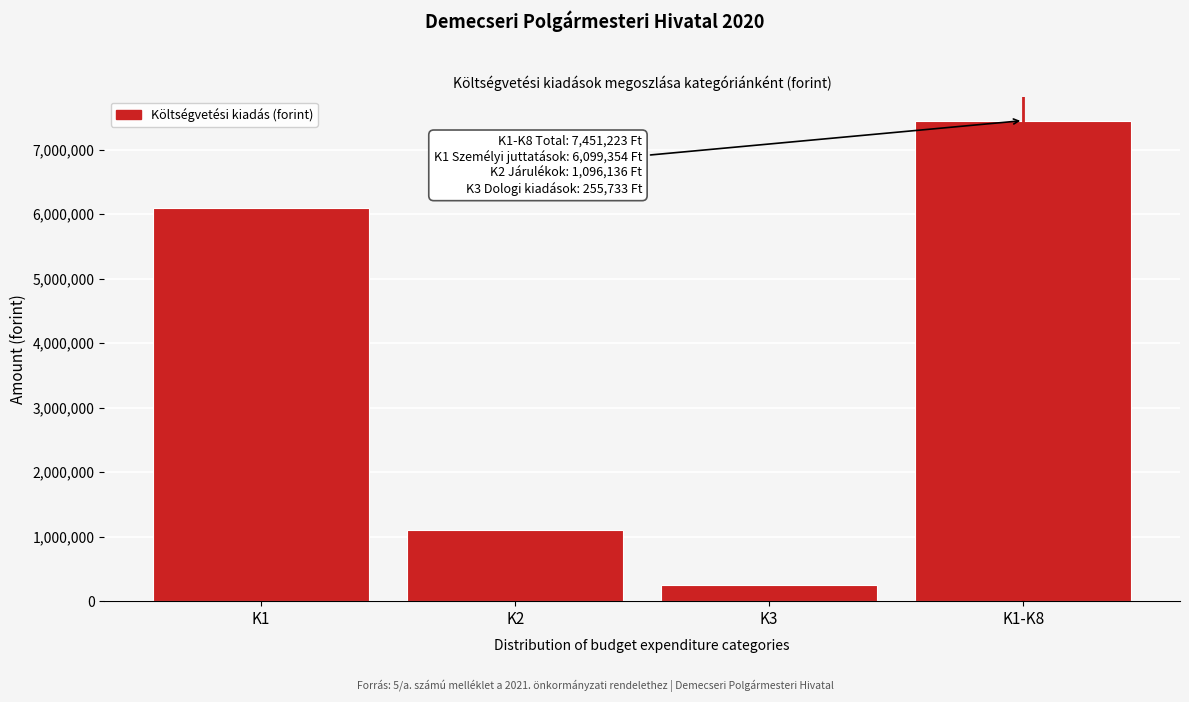

Reading left to right, transcribe all the data shown in this chart.

6099354	1096136	255733	7451223